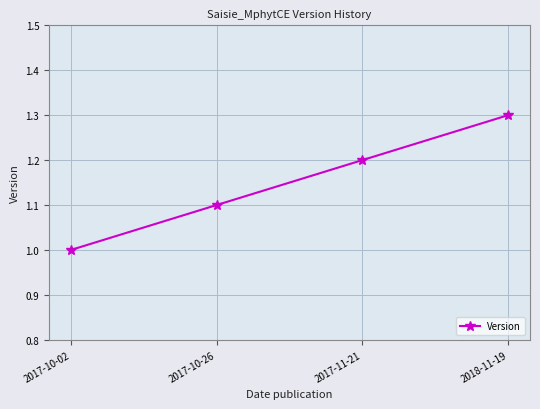

Reading left to right, what are all the values shown in this chart?

2017-10-02=1.0	2017-10-26=1.1	2017-11-21=1.2	2018-11-19=1.3